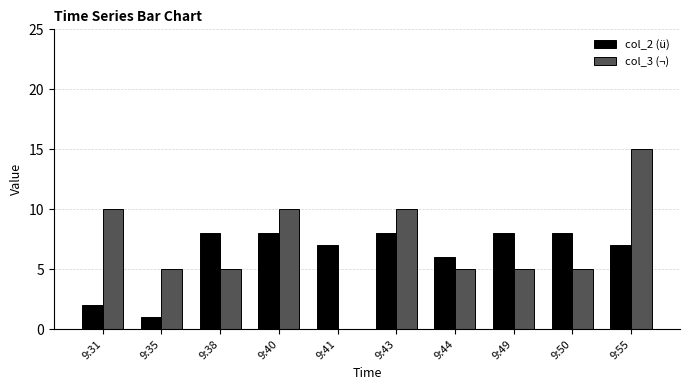

What is the spread (max minus min) of values at 9:35?

4